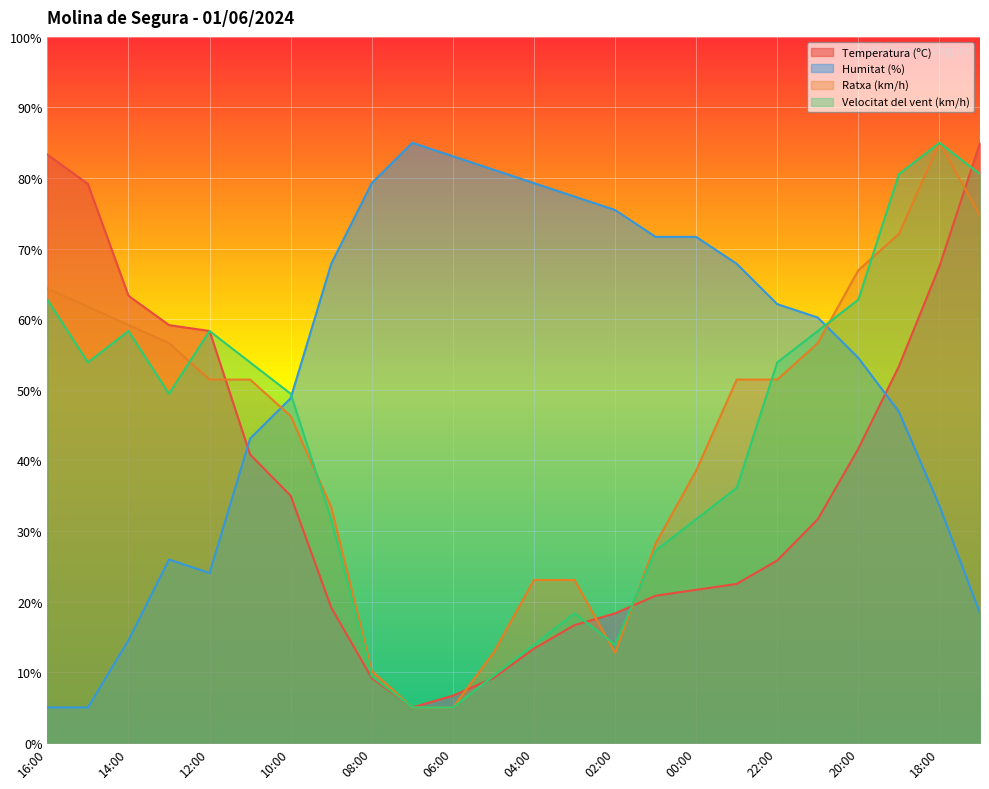

What position from the left is 14:00?

3